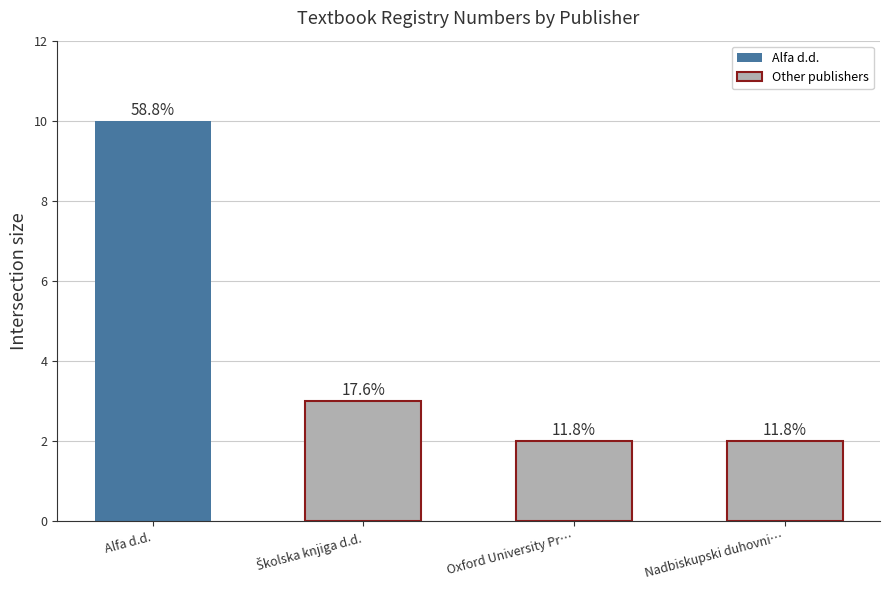

How many bars are there in total?

4